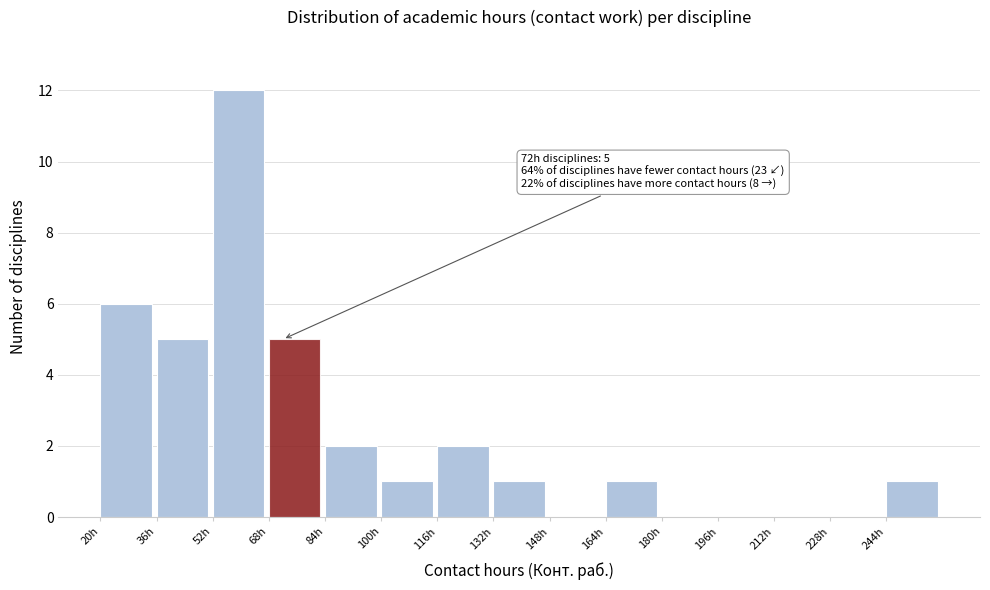

Over which range of the x-axis is the bar tallest?

52 to 68